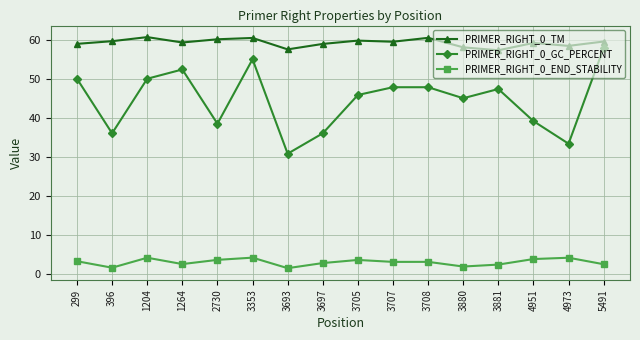

True or false: PRIMER_RIGHT_0_END_STABILITY and PRIMER_RIGHT_0_TM cross at least once.

False